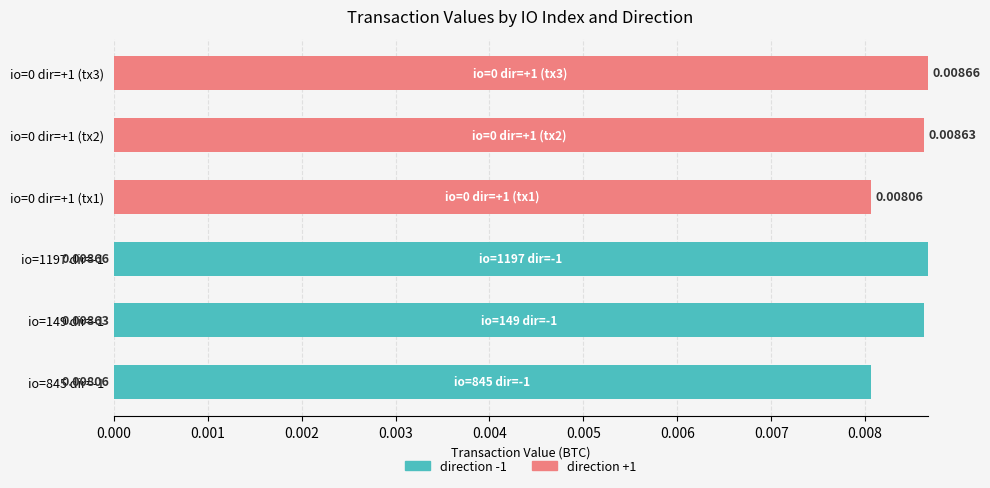

What are all the series names shown in the legend?

direction -1, direction +1